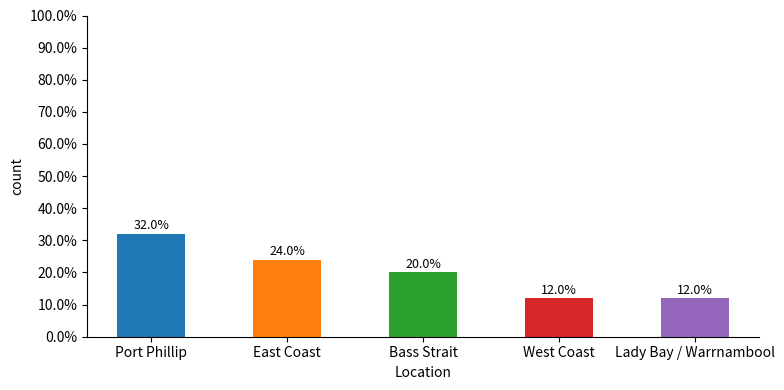

True or false: the data shows 27 at Bass Strait.

False